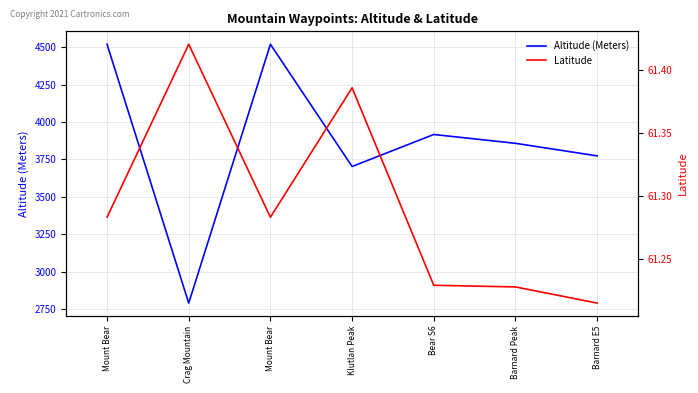

What is the lowest value of the Latitude series?

61.2